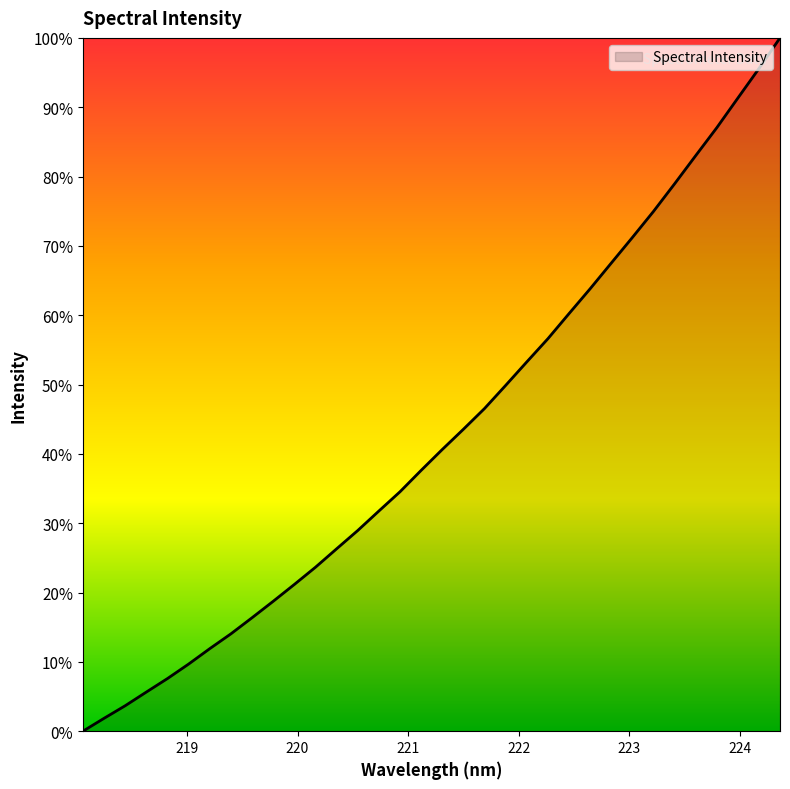

What is the difference between the maximum and minimum values?

100.0